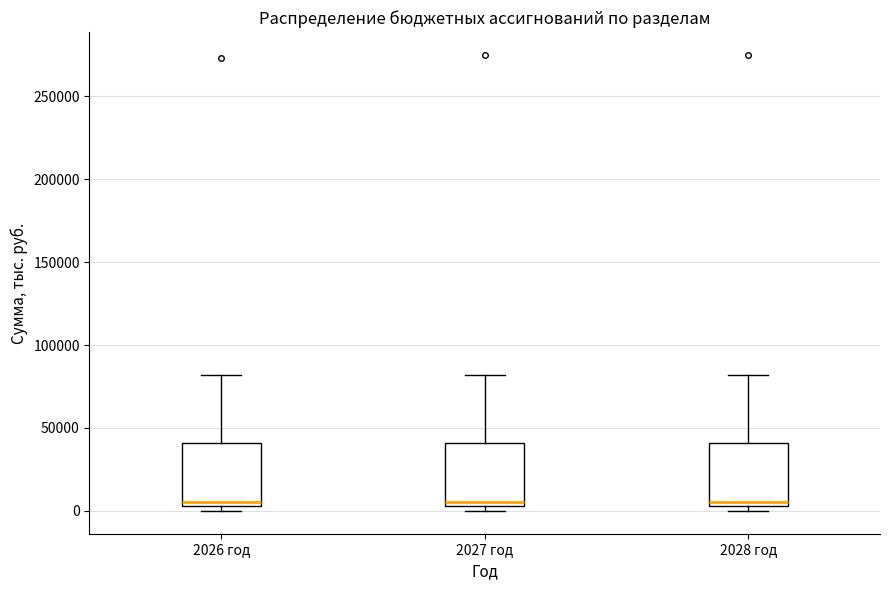

Where is the lower edge of the box for 2026 год on the y-axis? The values are not printed on the chart, so give them approximately, as read against the axis.

5000